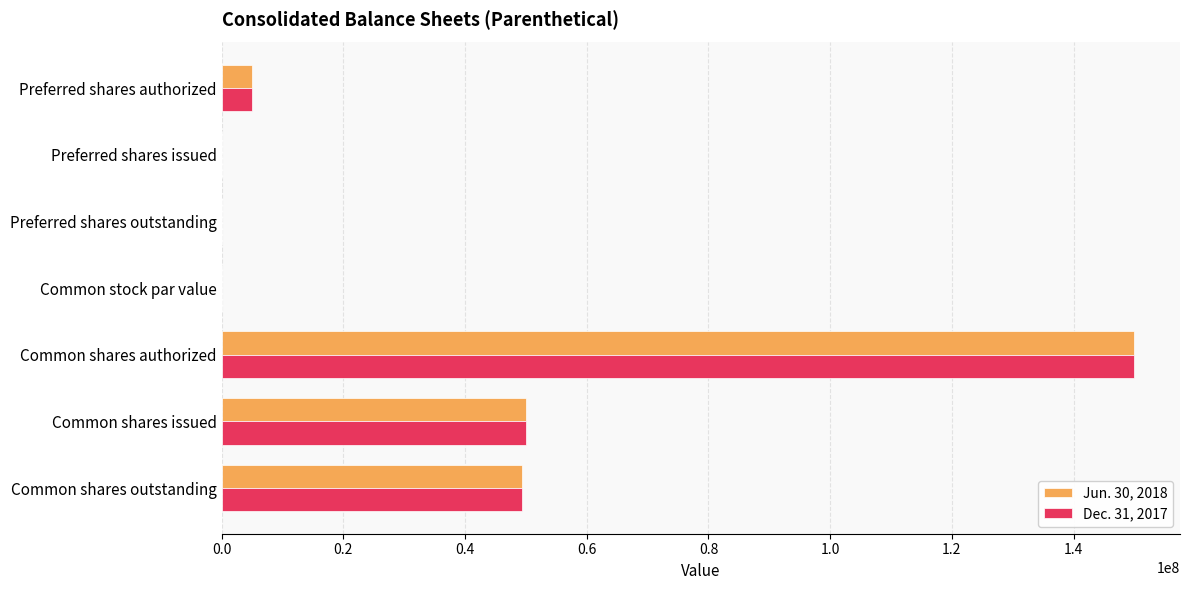

At which category does the chart reach its peak across all series?

Common shares authorized